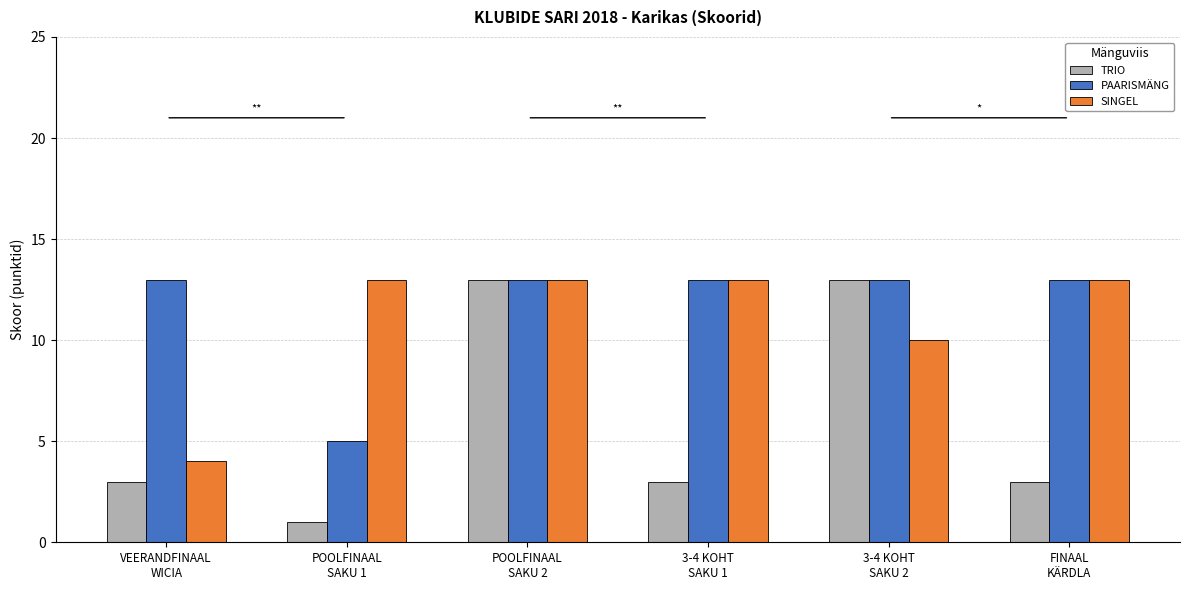

How many data points does each series have?

6